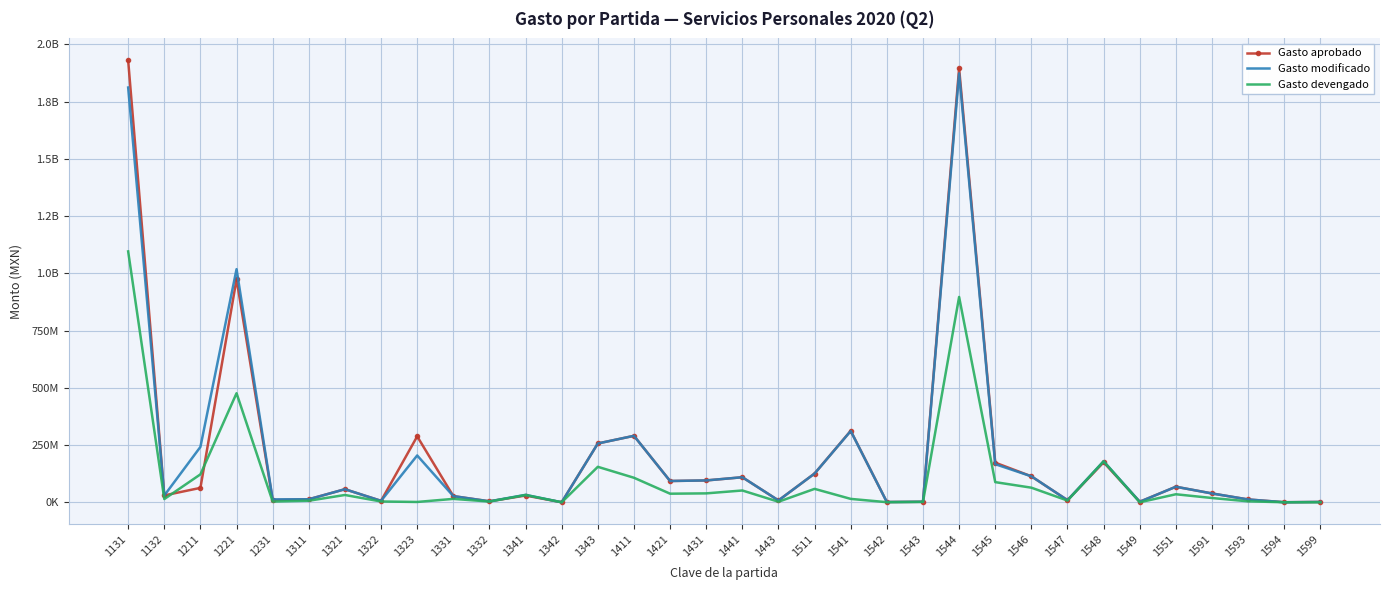

Reading right to left, extract all data points from this chart.

Gasto aprobado: 1599=1588887	1594=191983	1593=12341931	1591=38549807	1551=67863762	1549=2357756	1548=174585648	1547=9150500	1546=113449714	1545=173109113	1544=1896065690	1543=2150343	1542=1130975	1541=312301171	1511=125718632	1443=8061325	1441=109411576	1431=95391297	1421=92932529	1411=290355839	1343=256935629	1342=0	1341=29522423	1332=4177952	1331=27000000	1323=287940122	1322=6267616	1321=57083677	1311=13247859	1231=9500000	1221=974398879	1211=62936000	1132=30029383	1131=1930119981
Gasto modificado: 1599=1588887	1594=191983	1593=12341931	1591=38549807	1551=67863762	1549=2357756	1548=179142977	1547=9253007	1546=113449714	1545=166495828	1544=1873736644	1543=2150343	1542=1130975	1541=311260203	1511=125554926	1443=8061325	1441=109411576	1431=95504787	1421=92982746	1411=290355839	1343=256935629	1342=2000	1341=32485794	1332=4177952	1331=27000000	1323=204531027	1322=6267616	1321=57083677	1311=13247859	1231=12688305	1221=1018441421	1211=241956932	1132=29632413	1131=1812023592
Gasto devengado: 1599=0	1594=156786	1593=4137365	1591=18682904	1551=35031817	1549=0	1548=179025096	1547=7519286	1546=63802800	1545=88035273	1544=897050556	1543=1636440	1542=419687	1541=14808000	1511=58612882	1443=2384341	1441=51539169	1431=38910404	1421=37521586	1411=107144085	1343=154955697	1342=2000	1341=31885794	1332=3148408	1331=14862097	1323=1423755	1322=3439205	1321=31892780	1311=6785792	1231=3127370	1221=476453094	1211=122012814	1132=14125561	1131=1096059277